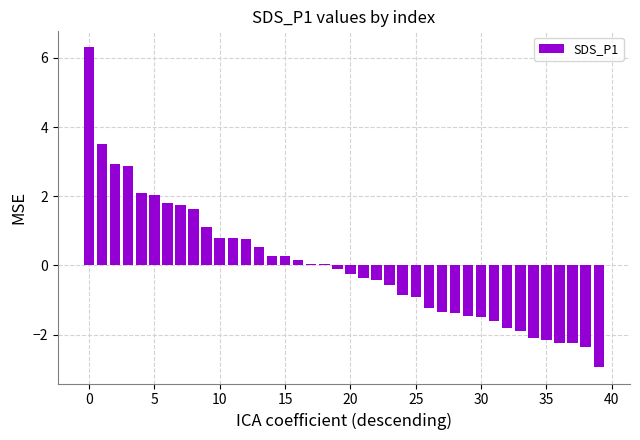

What is the value of the 11th bar from the left?

0.8